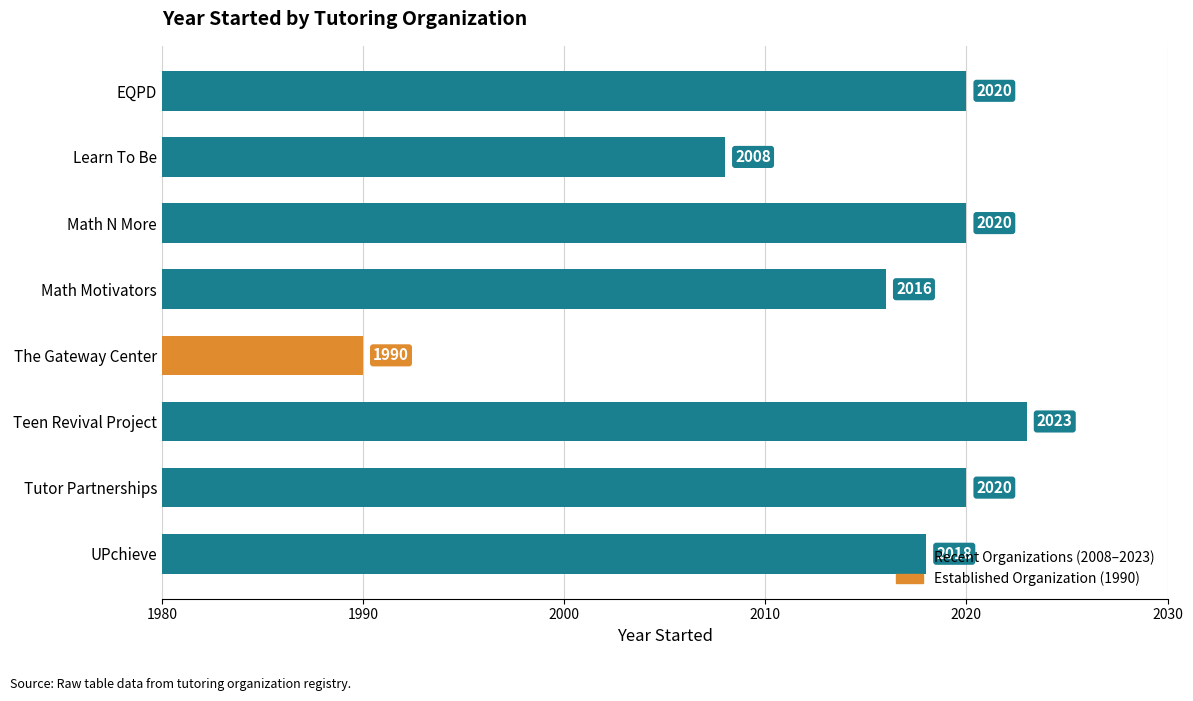

What value does the data have at Math N More, to the nearest 5?

2020